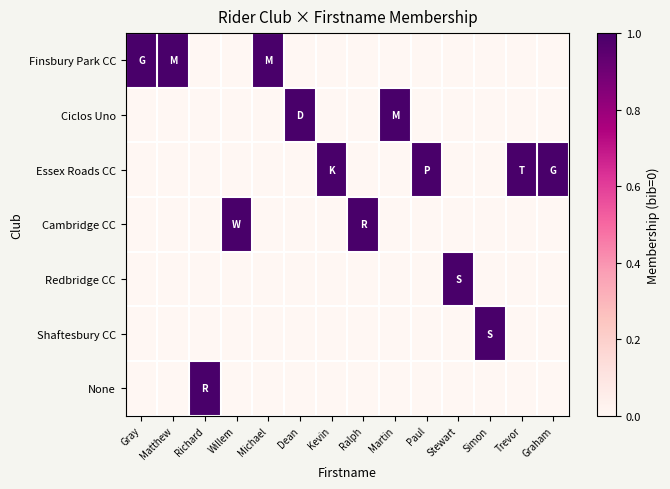

What is the total value across all series at Ralph?

1